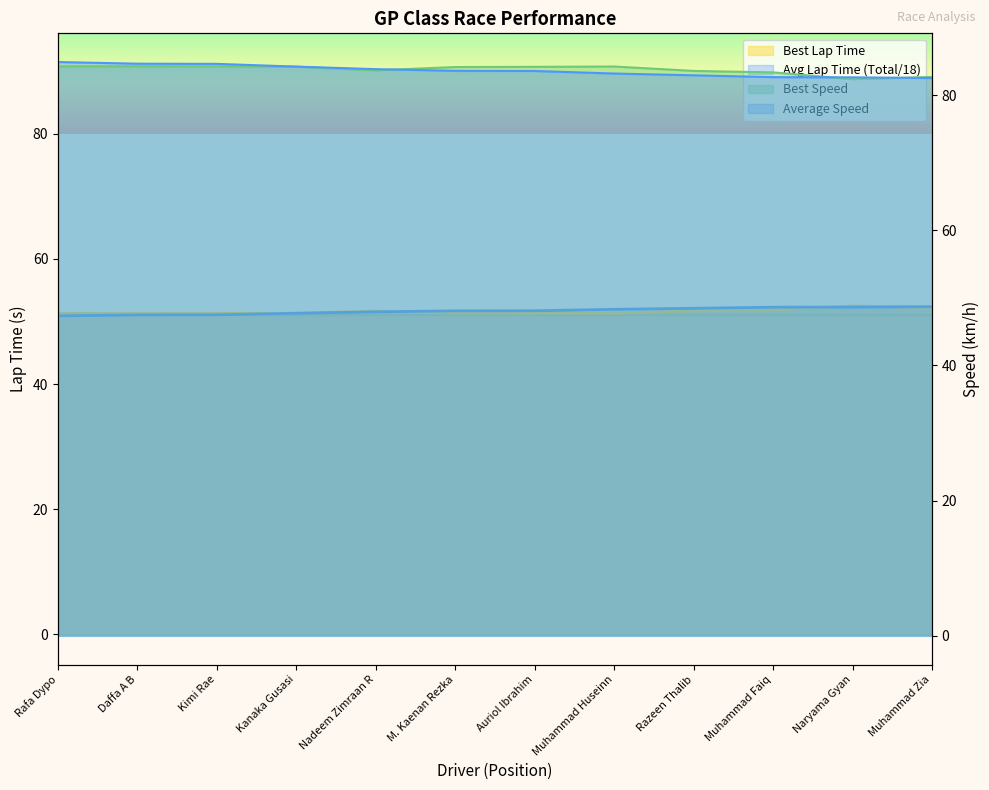

The Total Time series shows 52.3 at Muhammad Zia. True or false?

True